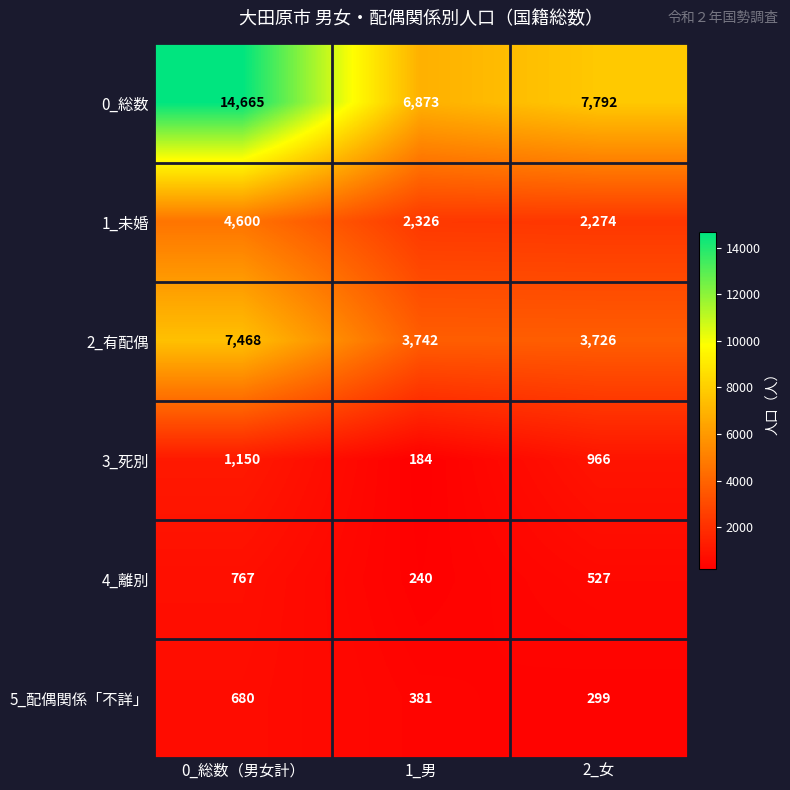

What is the sum of the 1_未婚 values at 2_女 and 0_総数（男女計）?

6874